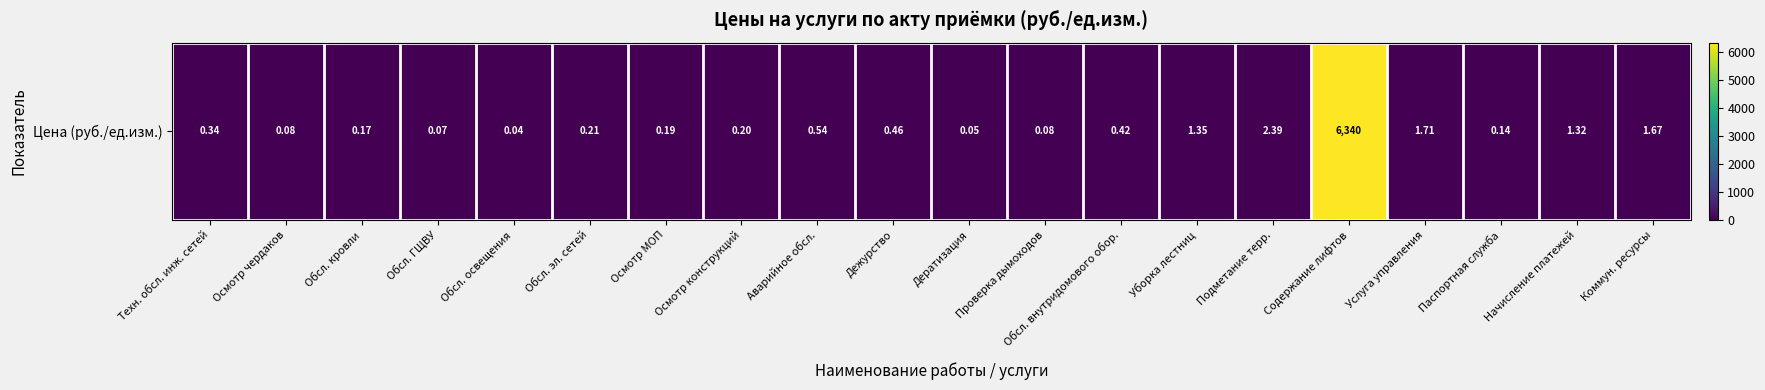

List the labels in order of value, smallest first.

Обсл. освещения, Дератизация, Обсл. ГЩВУ, Осмотр чердаков, Проверка дымоходов, Паспортная служба, Обсл. кровли, Осмотр МОП, Осмотр конструкций, Обсл. эл. сетей, Техн. обсл. инж. сетей, Обсл. внутридомового обор., Дежурство, Аварийное обсл., Начисление платежей, Уборка лестниц, Коммун. ресурсы, Услуга управления, Подметание терр., Содержание лифтов